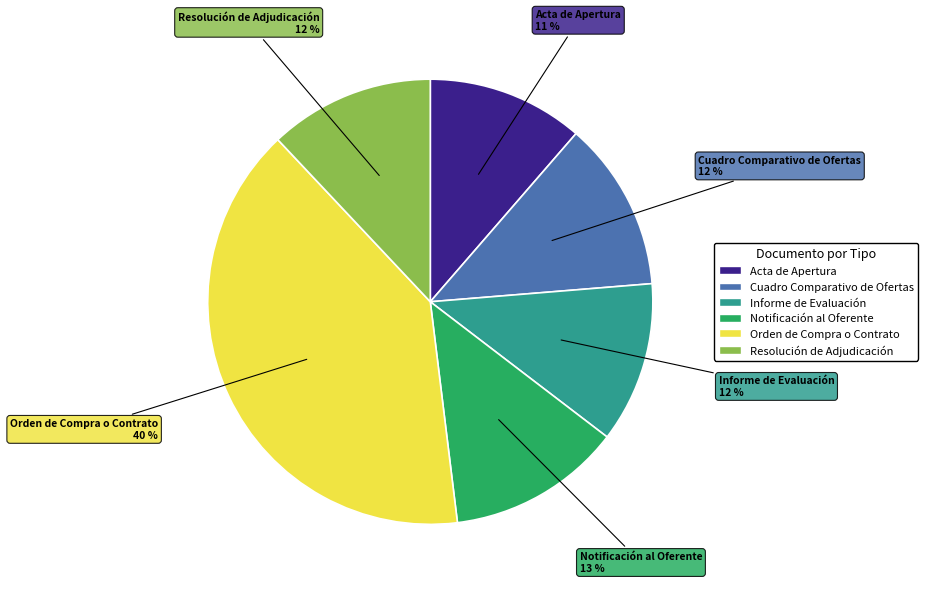

How many slices are in this pie chart?

6